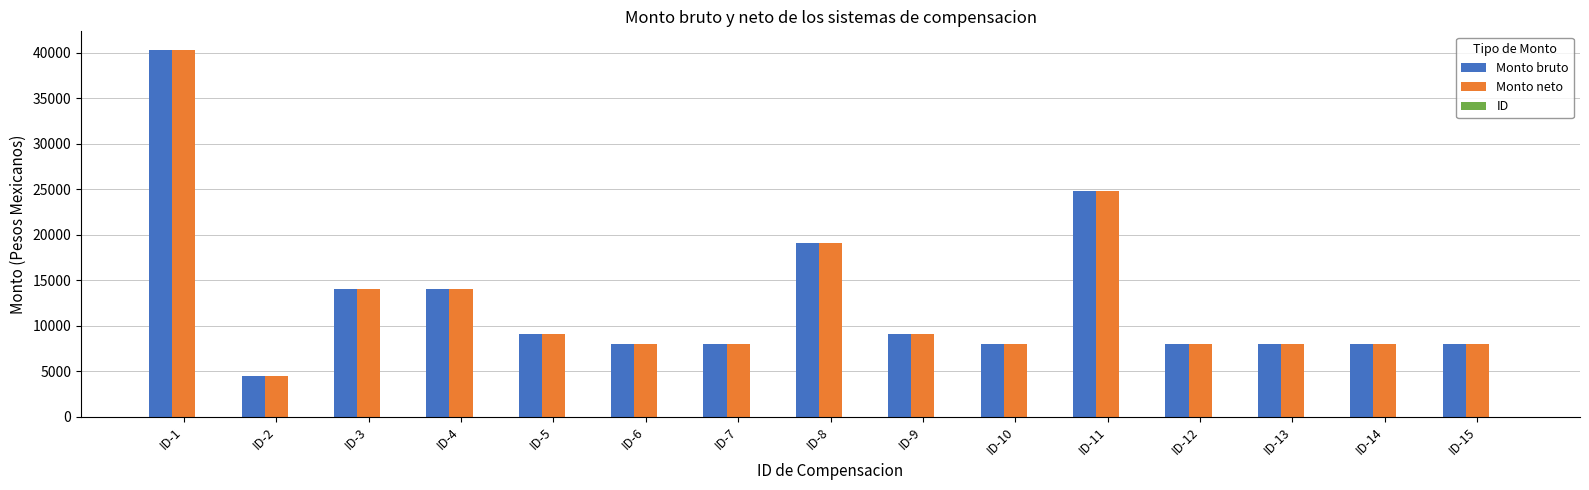

What is the sum of all Monto bruto values?

190718.5